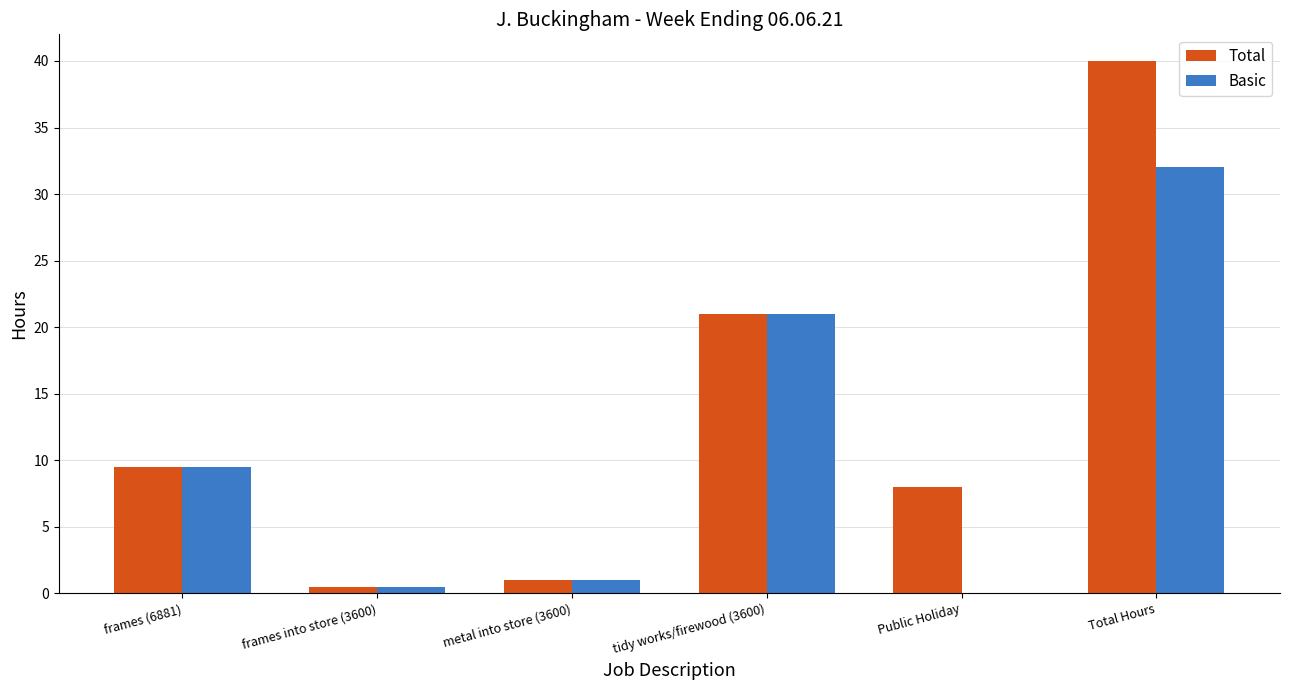

How many values in the Total series exceed 9?

3